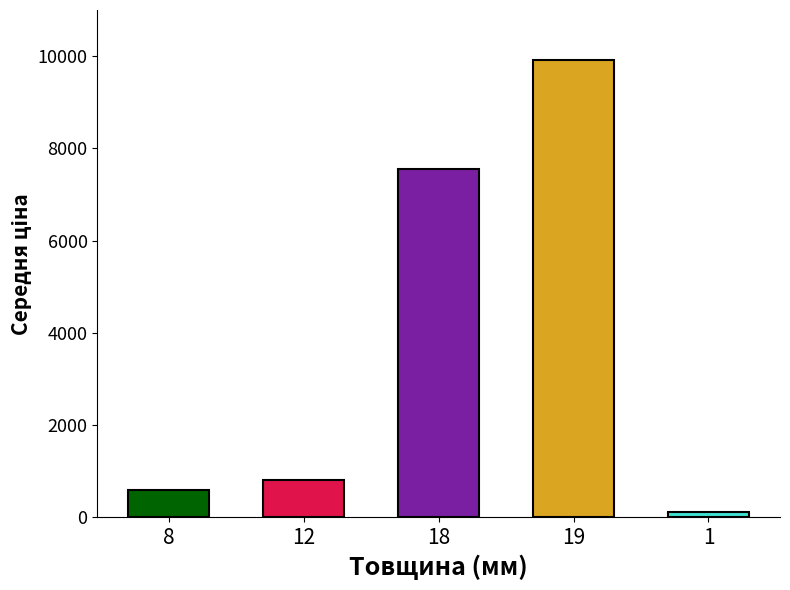

Reading left to right, what are all the values shown in this chart?

586.0	813.0	7545.9	9908.5	113.3